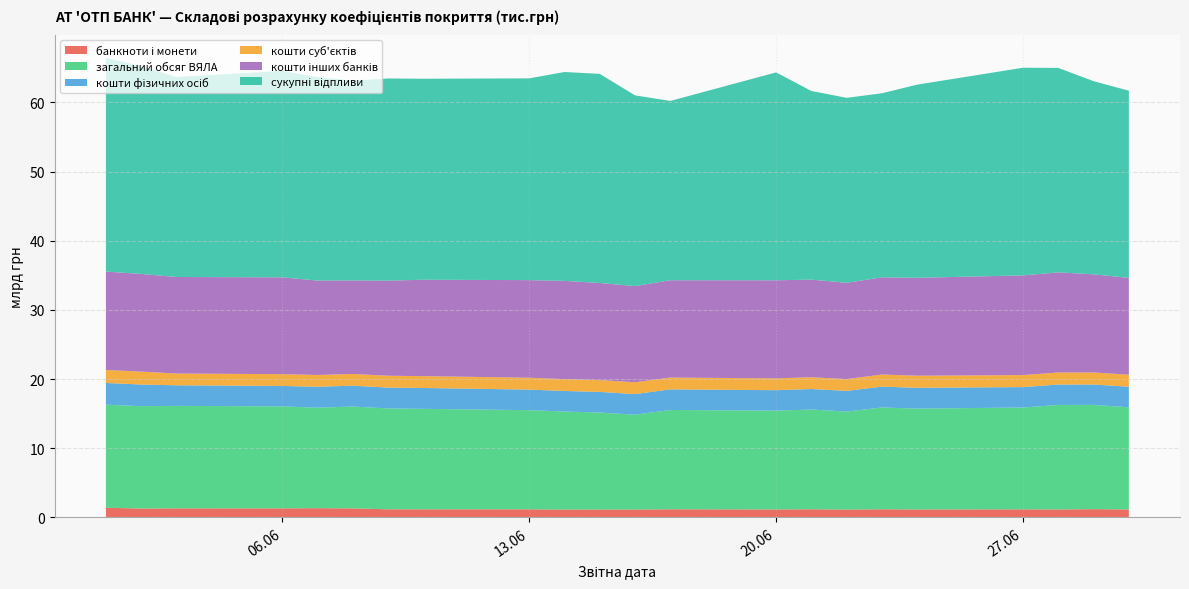

Reading left to right, what are all the values shown in this chart?

банкноти і монети: 2022-06-01=1385264.8	2022-06-02=1275909.5	2022-06-03=1297169.9	2022-06-06=1298749.9	2022-06-07=1325497.1	2022-06-08=1296017.5	2022-06-09=1164514.6	2022-06-10=1160521.5	2022-06-13=1163419.2	2022-06-14=1122320.8	2022-06-15=1131123.2	2022-06-16=1126085.1	2022-06-17=1167583.1	2022-06-20=1142037.8	2022-06-21=1168175.8	2022-06-22=1124437.3	2022-06-23=1167813.0	2022-06-24=1138989.6	2022-06-27=1158362.1	2022-06-28=1137481.3	2022-06-29=1186461.8	2022-06-30=1136182.2
загальний обсяг ВЯЛА: 2022-06-01=14911305.2	2022-06-02=14802837.7	2022-06-03=14823380.5	2022-06-06=14751922.7	2022-06-07=14533394.4	2022-06-08=14731297.6	2022-06-09=14587223.2	2022-06-10=14531474.5	2022-06-13=14338045.5	2022-06-14=14183601.5	2022-06-15=14028292.4	2022-06-16=13719741.6	2022-06-17=14363067.7	2022-06-20=14294762.9	2022-06-21=14426119.7	2022-06-22=14177882.3	2022-06-23=14723841.9	2022-06-24=14587430.1	2022-06-27=14726143.6	2022-06-28=15122664.9	2022-06-29=15080401.7	2022-06-30=14780129.7
кошти фізичних осіб: 2022-06-01=3142240.4	2022-06-02=3129365.8	2022-06-03=2976921.8	2022-06-06=2954242.6	2022-06-07=3029581.2	2022-06-08=3014693.6	2022-06-09=3014849.1	2022-06-10=3018278.4	2022-06-13=2973750.8	2022-06-14=2971802.3	2022-06-15=2984672.8	2022-06-16=2979918.9	2022-06-17=2979863.1	2022-06-20=2955049.4	2022-06-21=2965246.0	2022-06-22=2988323.1	2022-06-23=3013530.9	2022-06-24=3009491.6	2022-06-27=2955023.9	2022-06-28=2948419.8	2022-06-29=2942954.3	2022-06-30=2974419.3
кошти суб'єктів: 2022-06-01=1873428.3	2022-06-02=1872879.5	2022-06-03=1704282.3	2022-06-06=1701817.8	2022-06-07=1701843.5	2022-06-08=1697960.5	2022-06-09=1713771.8	2022-06-10=1711556.6	2022-06-13=1721142.8	2022-06-14=1712935.3	2022-06-15=1711923.1	2022-06-16=1711896.8	2022-06-17=1706661.7	2022-06-20=1708572.8	2022-06-21=1707603.3	2022-06-22=1708652.6	2022-06-23=1750350.5	2022-06-24=1749713.8	2022-06-27=1737073.7	2022-06-28=1739832.5	2022-06-29=1741861.2	2022-06-30=1739107.6
кошти інших банків: 2022-06-01=14236015.2	2022-06-02=14121635.6	2022-06-03=13961541.3	2022-06-06=14007353.6	2022-06-07=13658295.7	2022-06-08=13527225.6	2022-06-09=13757158.6	2022-06-10=13944902.0	2022-06-13=14113377.5	2022-06-14=14211725.8	2022-06-15=14040300.8	2022-06-16=13909094.5	2022-06-17=14076612.6	2022-06-20=14187318.7	2022-06-21=14115500.4	2022-06-22=13924862.9	2022-06-23=14060802.7	2022-06-24=14162554.8	2022-06-27=14416001.5	2022-06-28=14481947.3	2022-06-29=14199776.4	2022-06-30=13998914.9
сукупні відпливи: 2022-06-01=30907426.7	2022-06-02=30049766.0	2022-06-03=28918592.8	2022-06-06=29860576.2	2022-06-07=29422292.6	2022-06-08=28909926.5	2022-06-09=29237533.0	2022-06-10=29069803.5	2022-06-13=29181127.2	2022-06-14=30207947.7	2022-06-15=30242687.7	2022-06-16=27584235.8	2022-06-17=25932335.6	2022-06-20=30065457.4	2022-06-21=27279389.1	2022-06-22=26750813.5	2022-06-23=26619329.6	2022-06-24=27935047.1	2022-06-27=30036603.1	2022-06-28=29571627.8	2022-06-29=27932101.0	2022-06-30=27077169.8